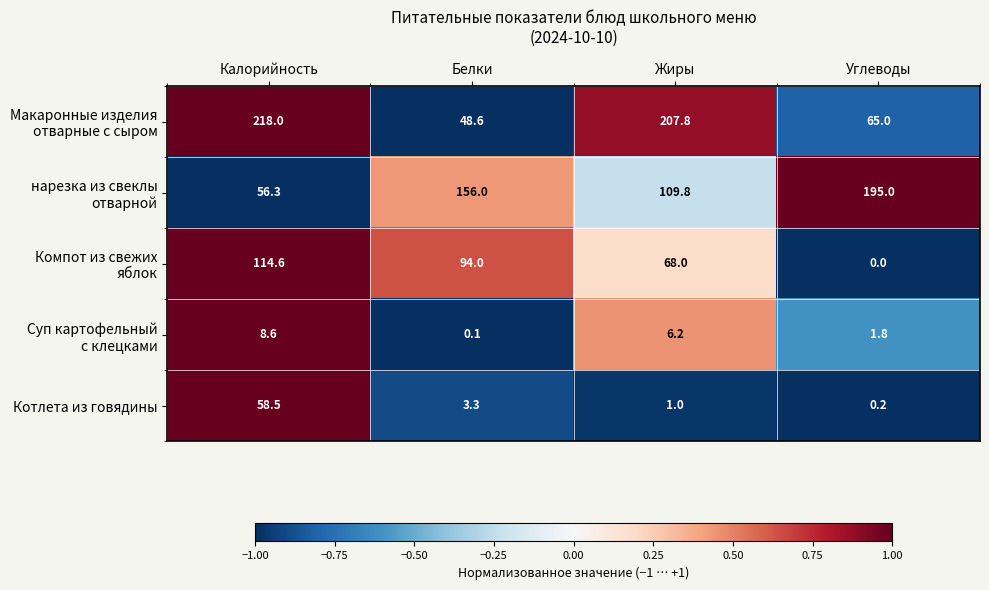

What is the sum of the Котлета из говядины values at Белки and Жиры?

4.3